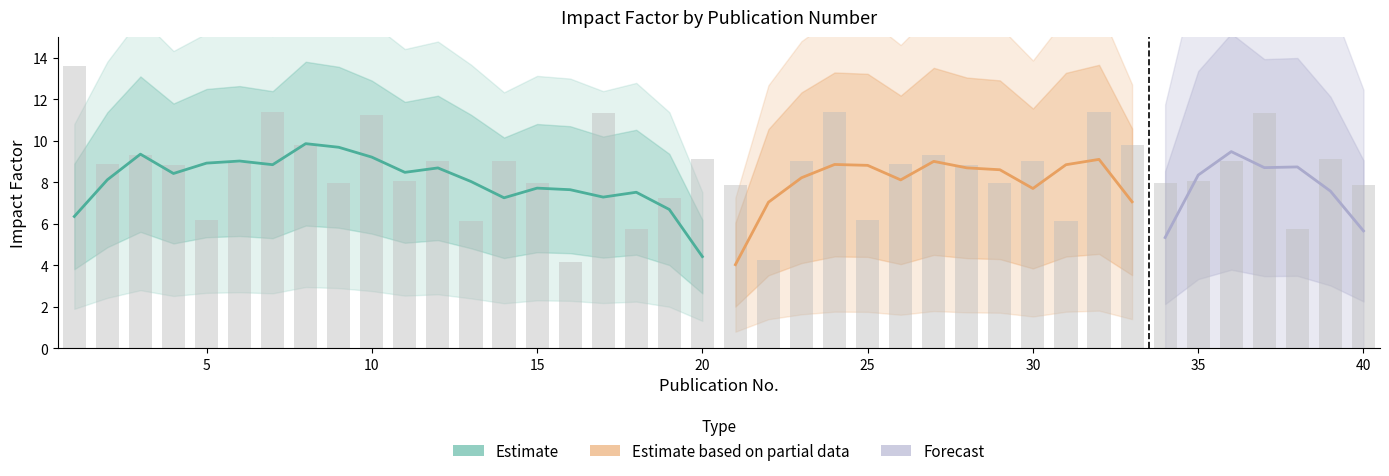

What is the change in value from 10 to 17?

+0.1